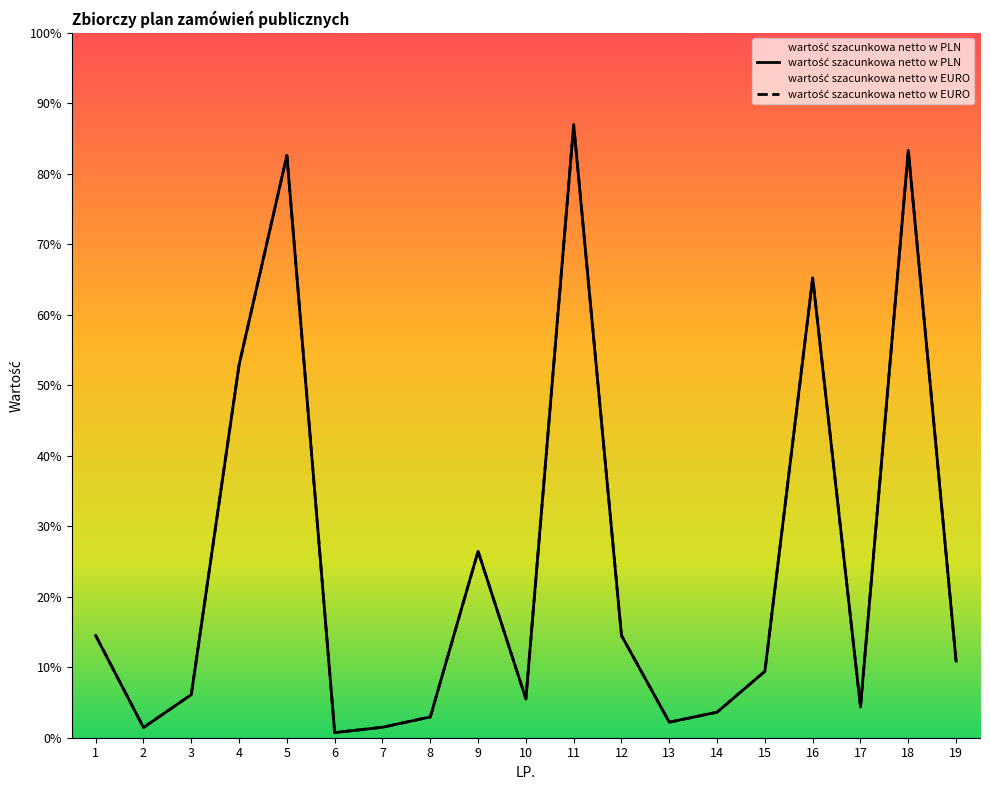

At which label is wartość szacunkowa netto w PLN closest to 60500?

4